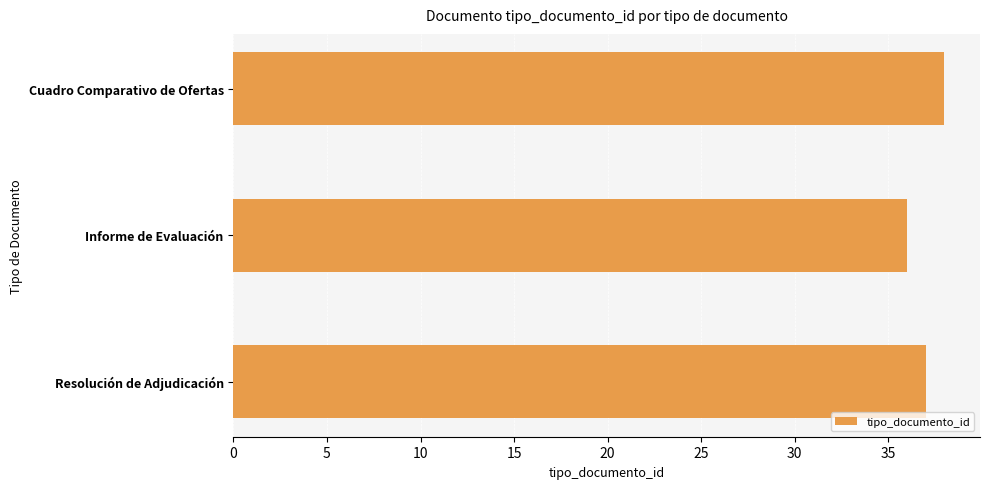

Reading top to bottom, transcribe all the data shown in this chart.

38	36	37